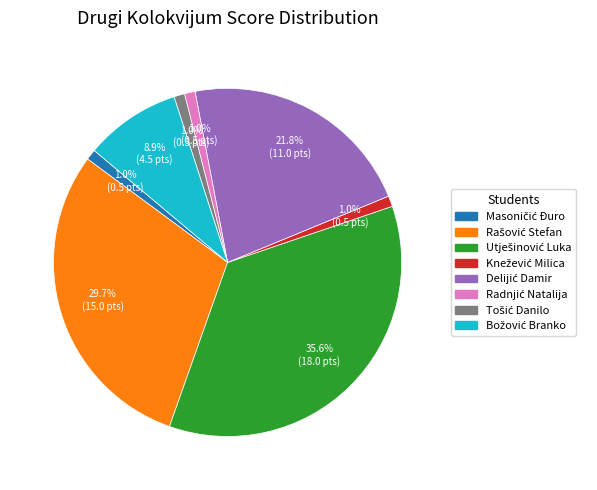

Count the number of slices in the pie.

8